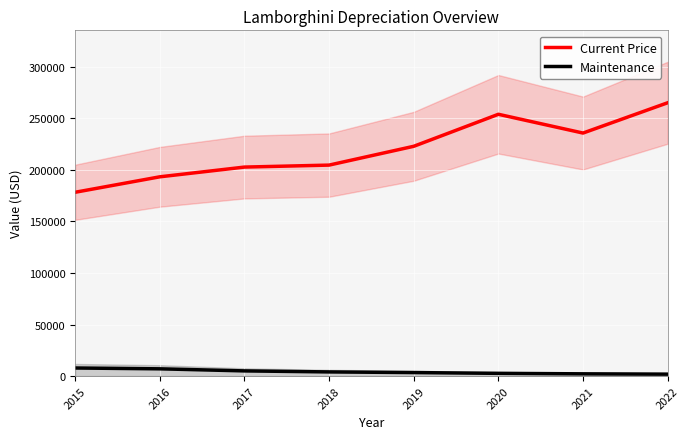

What is the average value of the Maintenance series?

4237